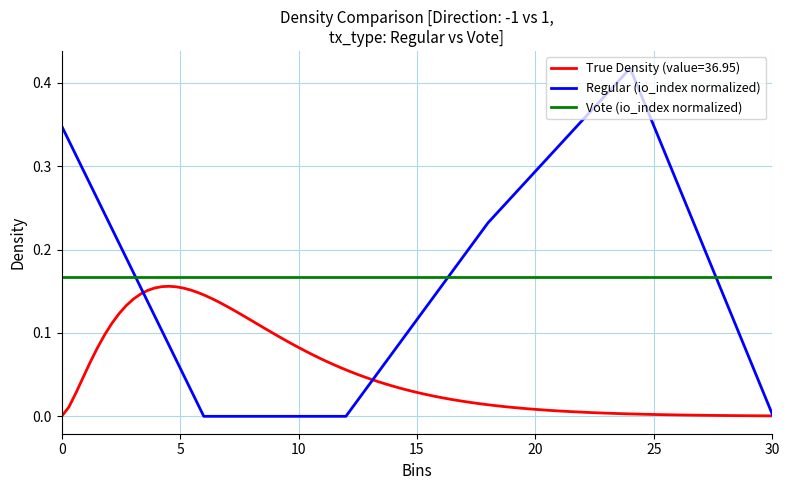

The value of Vote (io_index normalized) at 30 is 0.1. True or false?

False